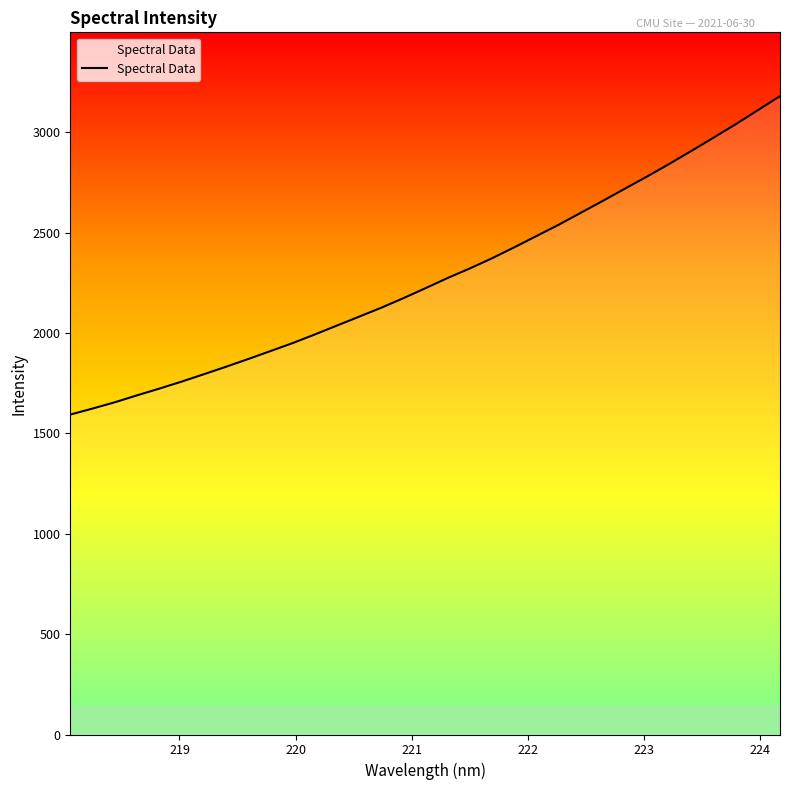

What is the maximum value shown in the chart?

3179.6